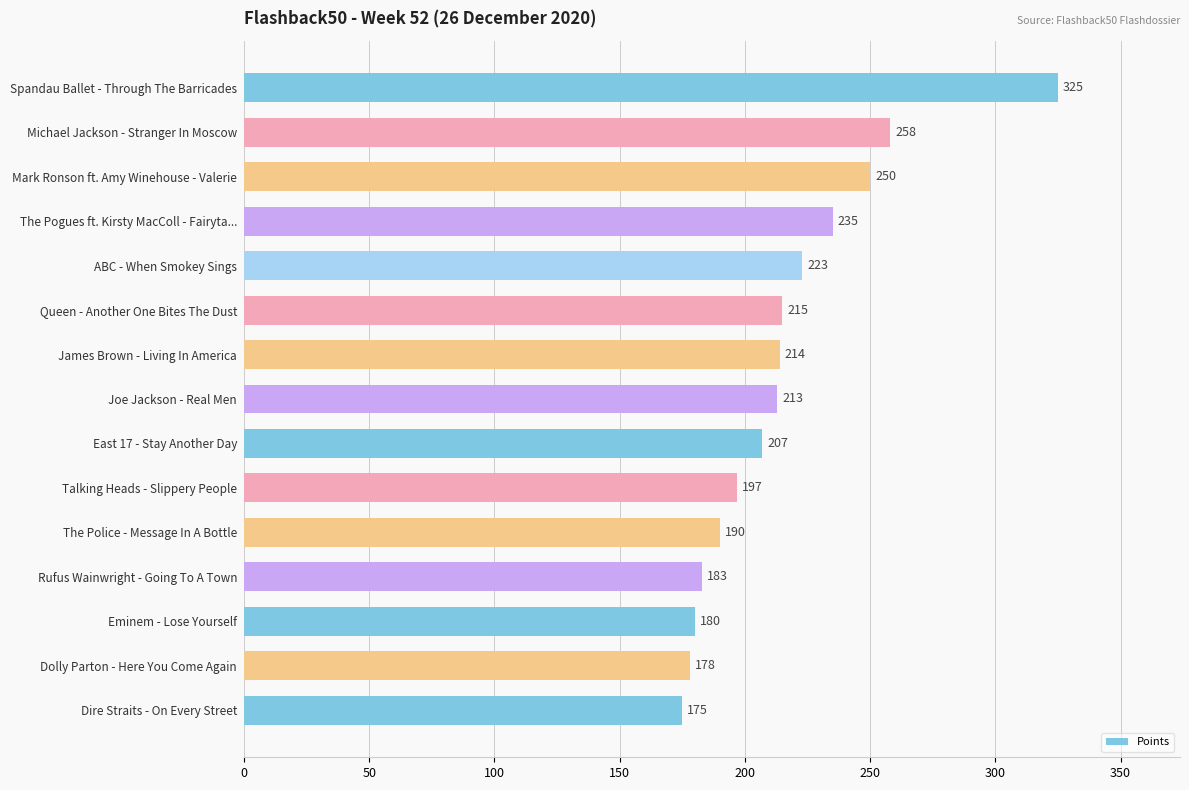

Is it true that the value at The Police - Message In A Bottle is 107?

False